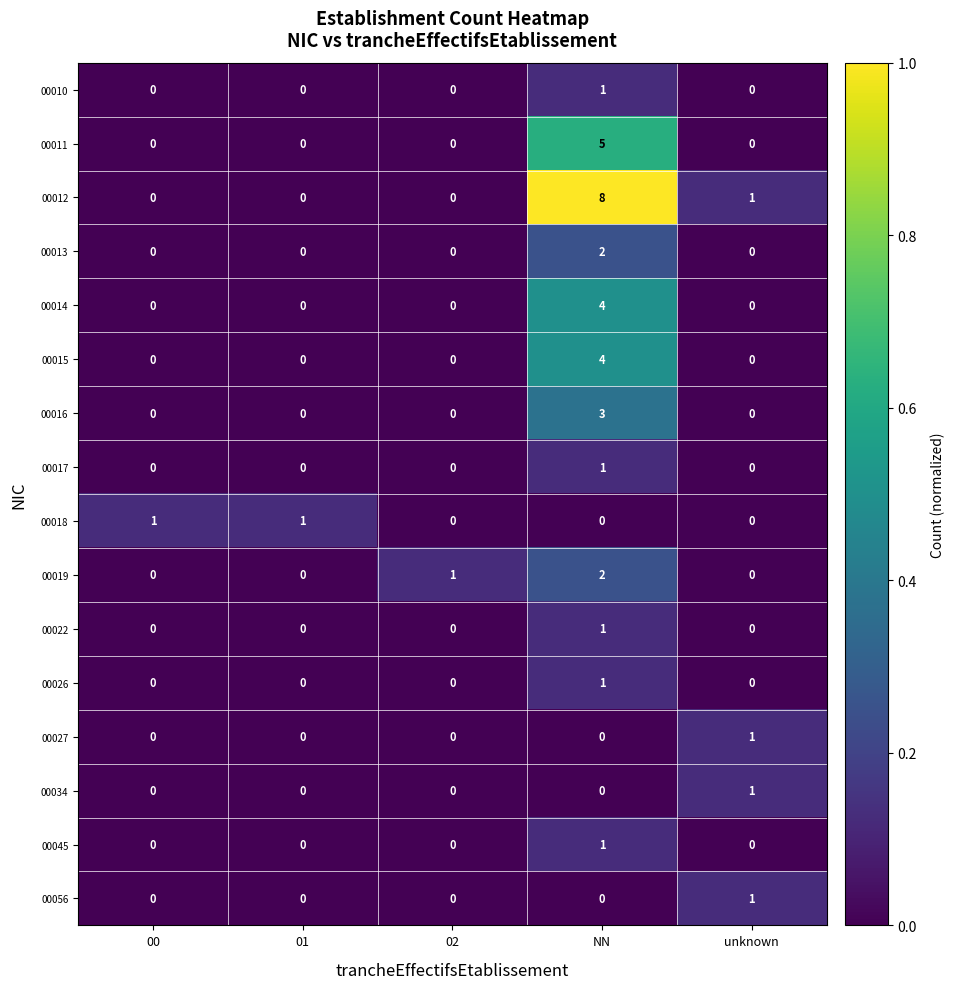

Which series has the largest range (max minus min)?

row_2